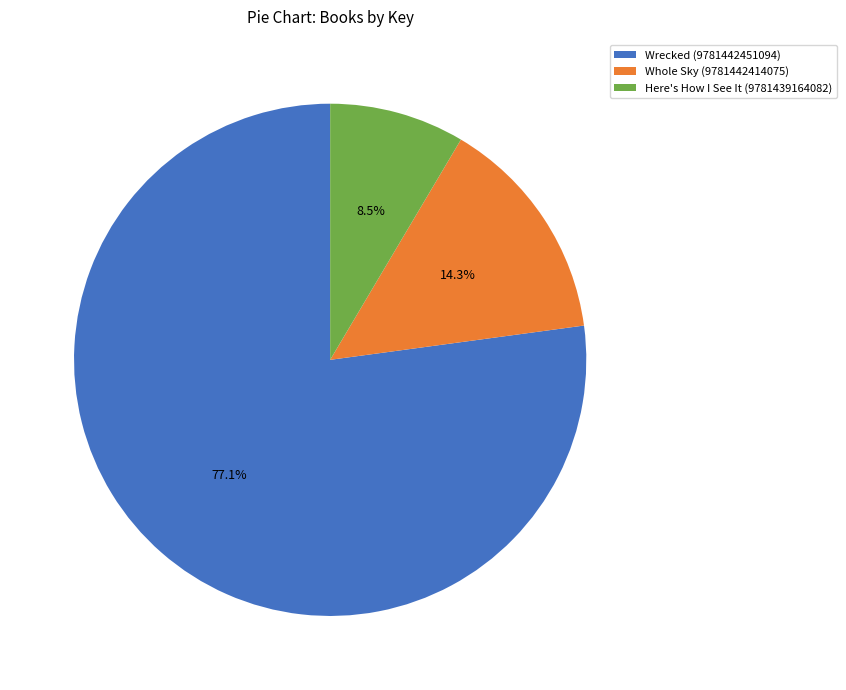

Which slice is the smallest?

Here's How I See It (9781439164082)